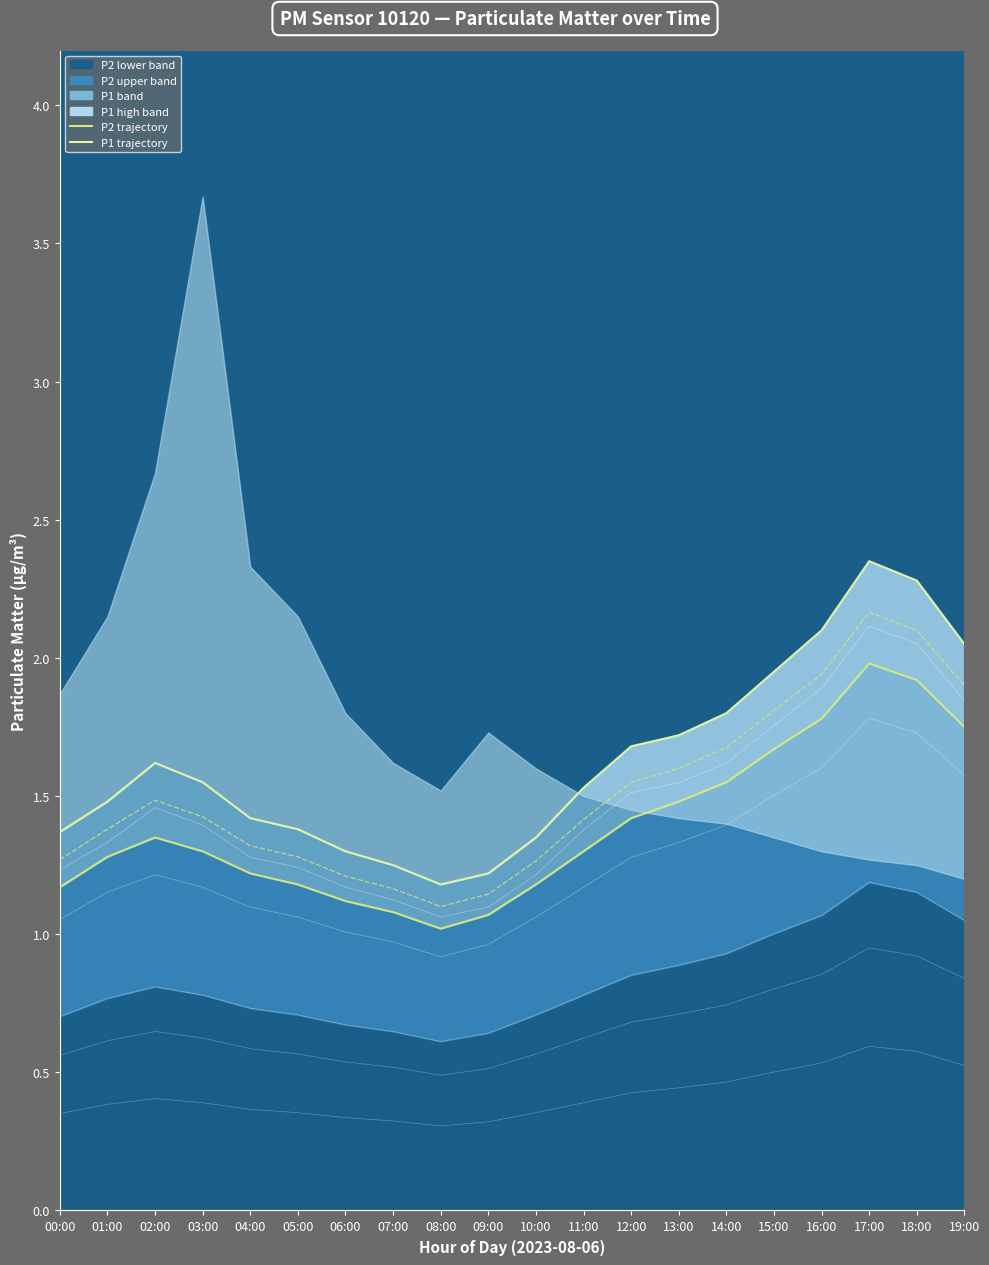

At which category does P1/P2 avg reach its first local peak?

02:00